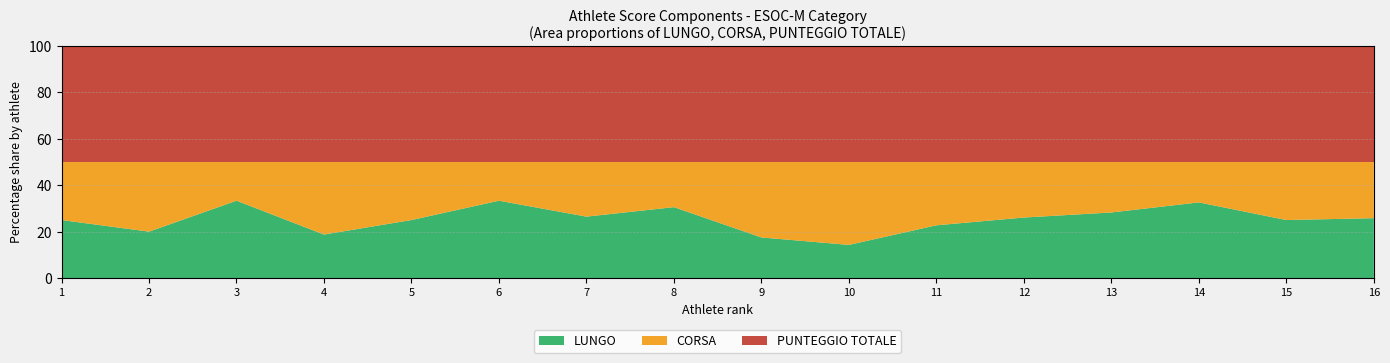

The value of LUNGO at 4 is 18.8. True or false?

True